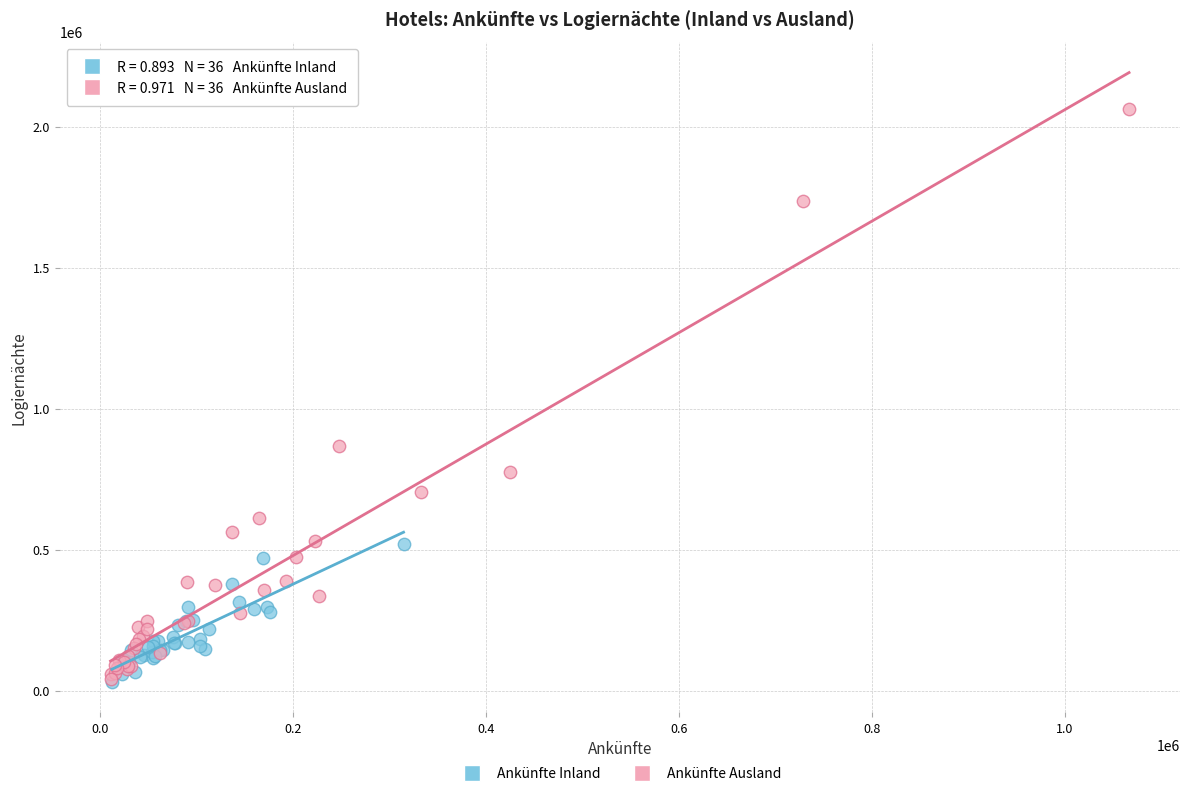

What are all the series names shown in the legend?

Ankünfte Inland, Ankünfte Ausland